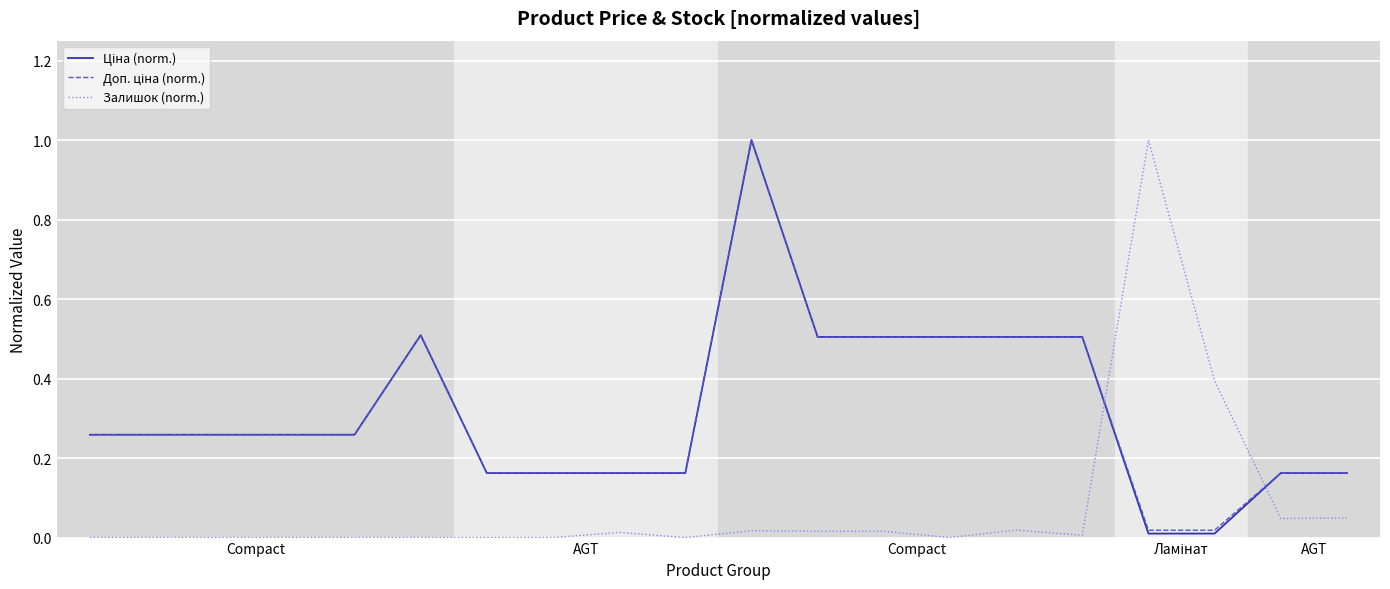

Does the chart display data point markers on the line(s)?

No